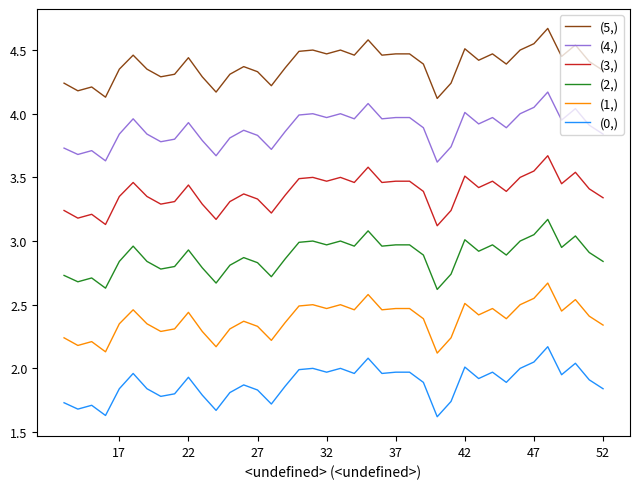

At 37, list the series in order from largest to smallest.

(5,), (4,), (3,), (2,), (1,), (0,)